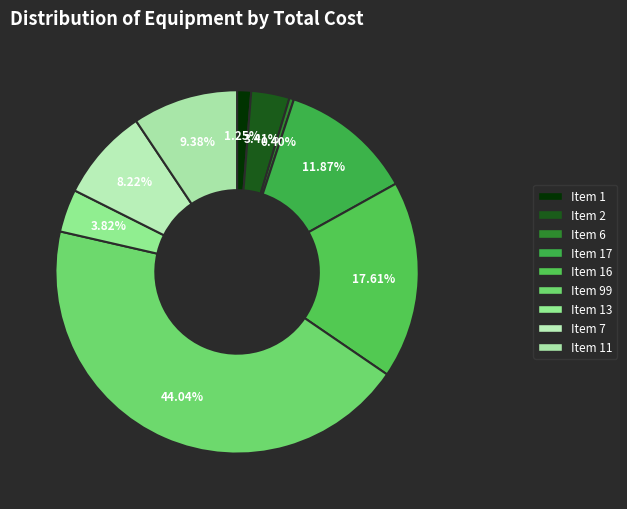

Which slice is the smallest?

Item 6